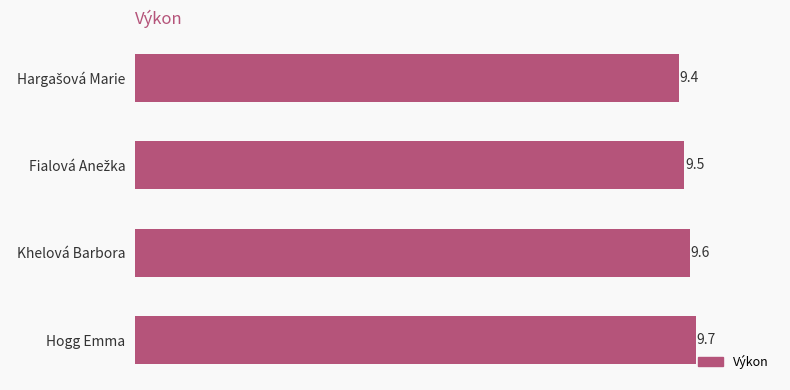

The value at Khelová Barbora is 9.6. True or false?

True